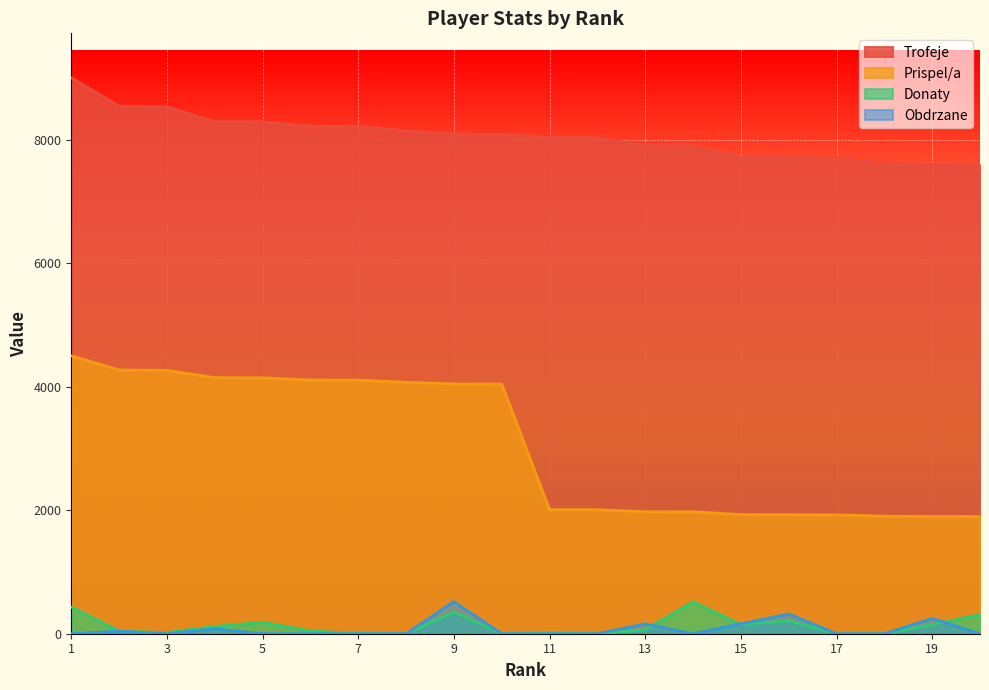

Where does the Donaty series first go above 64?

1